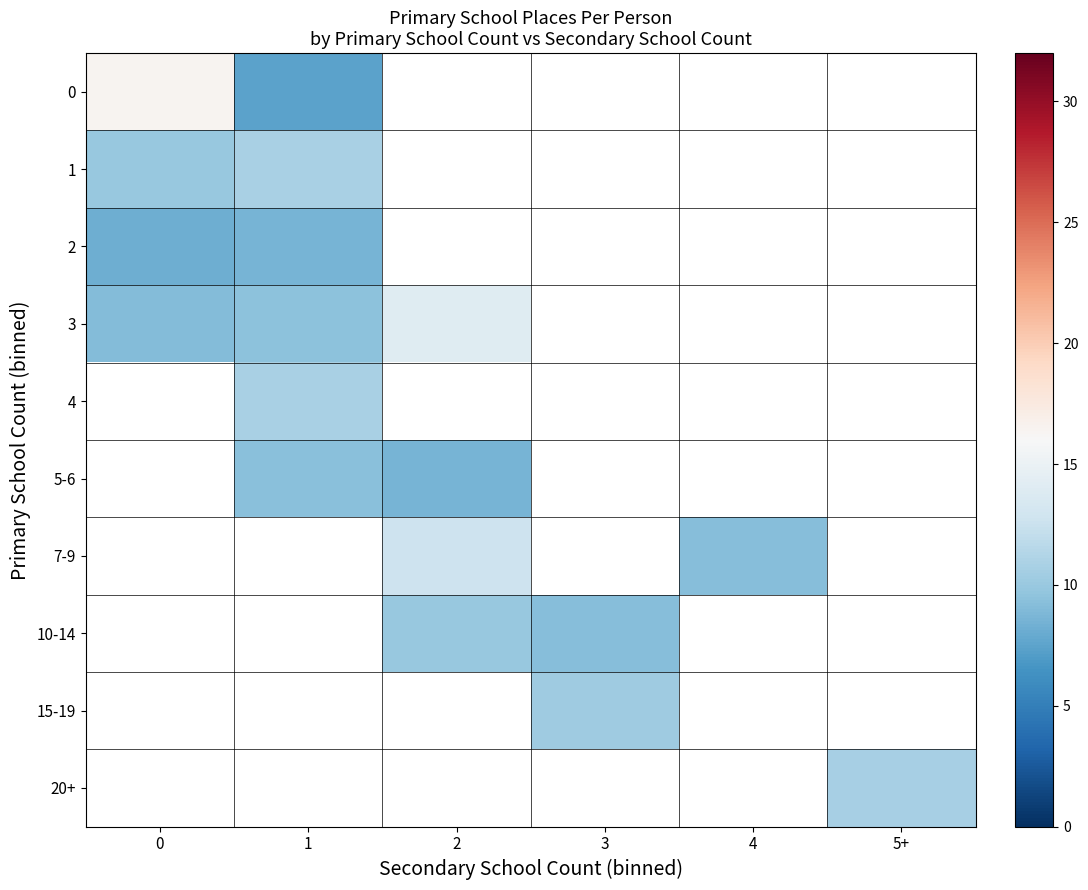

List the series in order of their peak value, highest first.

0, 3, 1, 4, 5-6, 7-9, 10-14, 15-19, 20+, 2